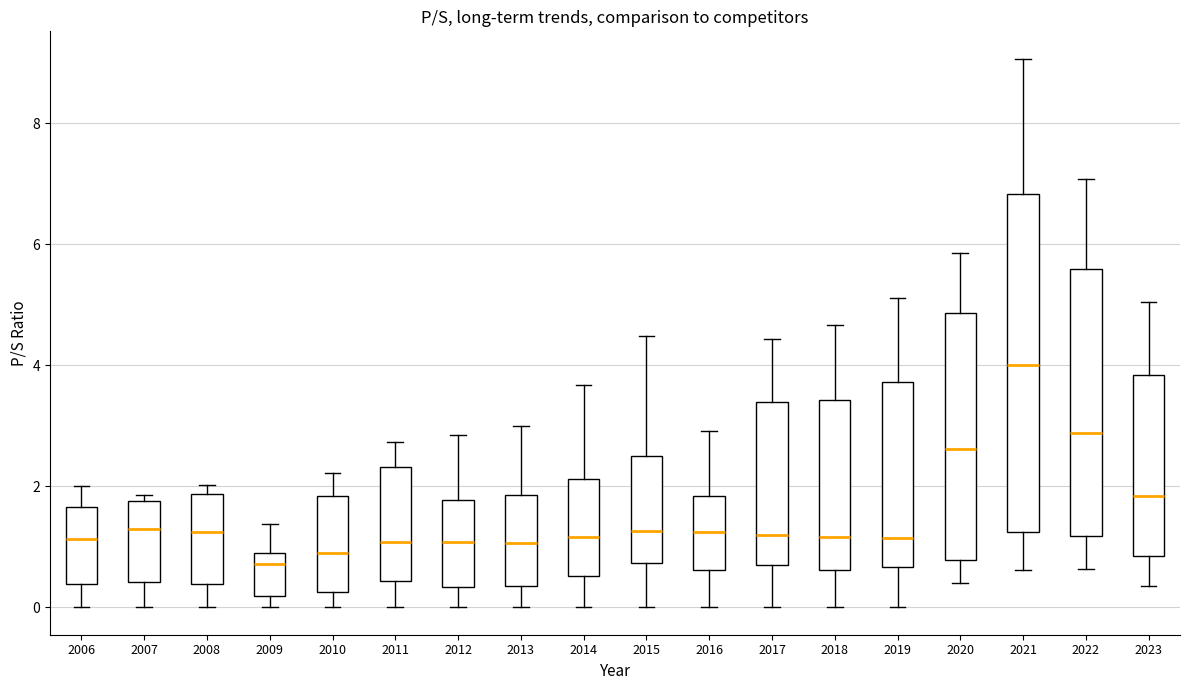

Reading left to right, read every box against the y-axis: the position of its median line, the range the box covers, and the ends of its whiskers. The values are not printed on the chart, so give them approximately, as read against the axis.

2006: median 1.2, box 0.4 to 1.6, whiskers 0.0 to 2.0
2007: median 1.4, box 0.4 to 1.8, whiskers 0.0 to 1.8 (just above the box's upper edge)
2008: median 1.2, box 0.4 to 1.8, whiskers 0.0 to 2.0
2009: median 0.8 (just below the box's upper edge), box 0.2 to 0.8, whiskers 0.0 to 1.4
2010: median 0.8, box 0.2 to 1.8, whiskers 0.0 to 2.2
2011: median 1.0, box 0.4 to 2.4, whiskers 0.0 to 2.8
2012: median 1.0, box 0.4 to 1.8, whiskers 0.0 to 2.8
2013: median 1.0, box 0.4 to 1.8, whiskers 0.0 to 3.0
2014: median 1.2, box 0.6 to 2.2, whiskers 0.0 to 3.6
2015: median 1.2, box 0.8 to 2.6, whiskers 0.0 to 4.4
2016: median 1.2, box 0.6 to 1.8, whiskers 0.0 to 3.0
2017: median 1.2, box 0.6 to 3.4, whiskers 0.0 to 4.4
2018: median 1.2, box 0.6 to 3.4, whiskers 0.0 to 4.6
2019: median 1.2, box 0.6 to 3.8, whiskers 0.0 to 5.2
2020: median 2.6, box 0.8 to 4.8, whiskers 0.4 to 5.8
2021: median 4.0, box 1.2 to 6.8, whiskers 0.6 to 9.0
2022: median 2.8, box 1.2 to 5.6, whiskers 0.6 to 7.0
2023: median 1.8, box 0.8 to 3.8, whiskers 0.4 to 5.0